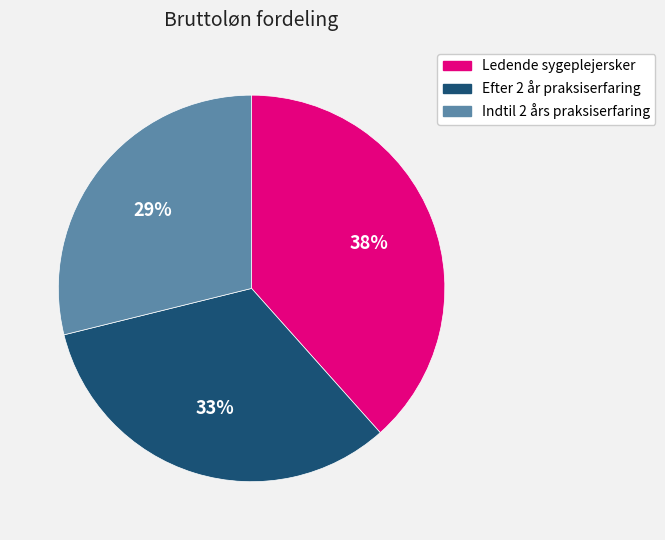

To the nearest percent, what is the combined percentage of Ledende sygeplejersker and Indtil 2 års praksiserfaring?

67%